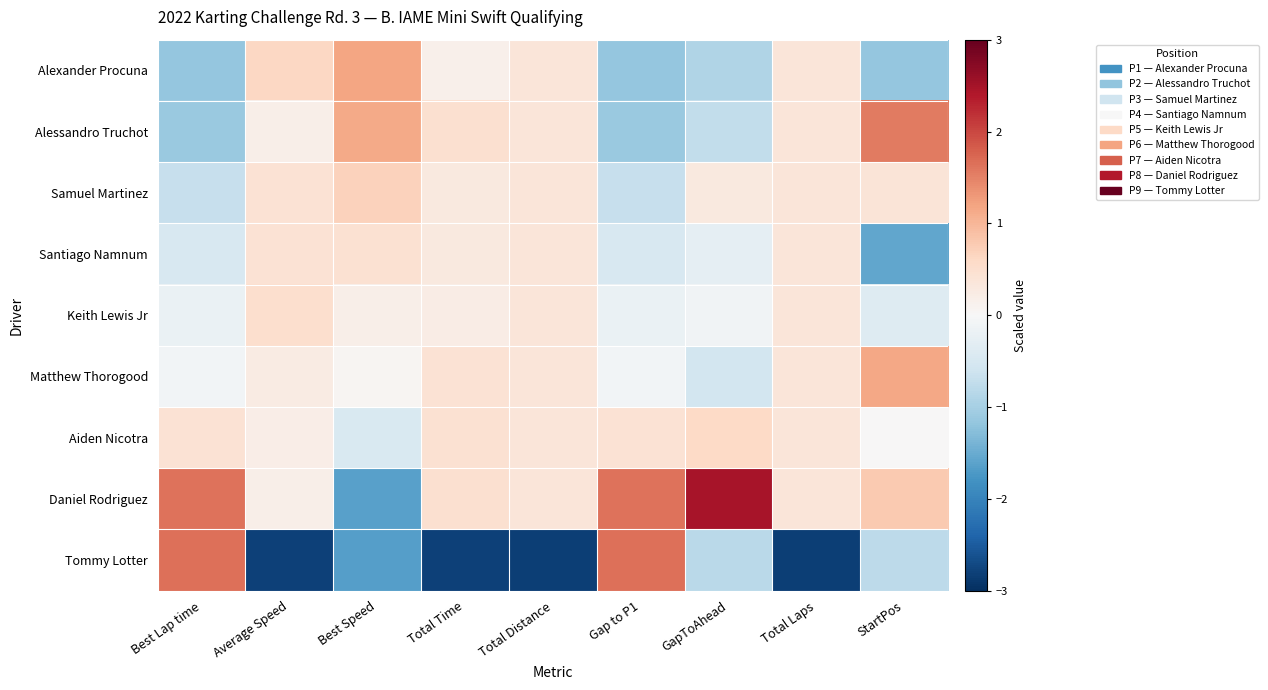

Which series has the largest total across all categories?

Daniel Rodriguez